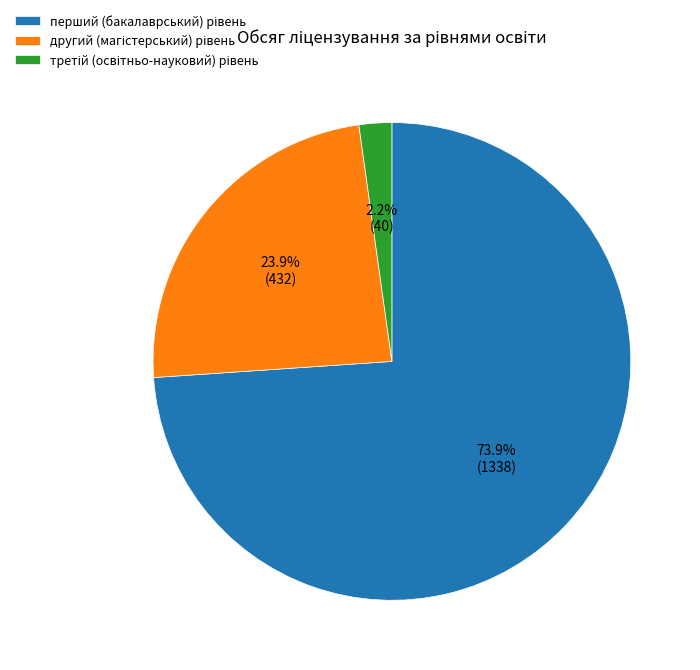

Does any single category account for the majority?

Yes